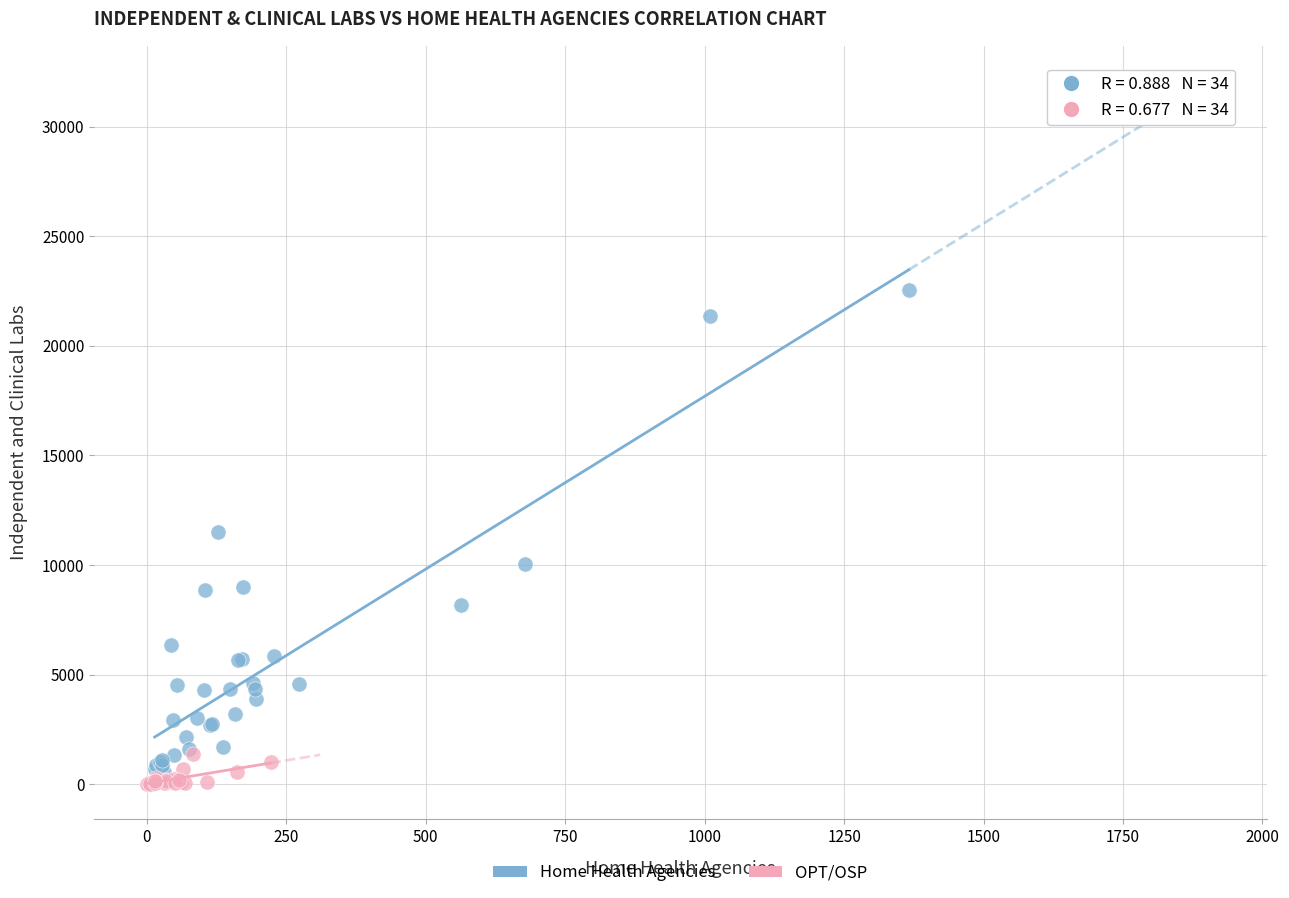

Which series has the largest Y range (max minus min)?

Home Health Agencies